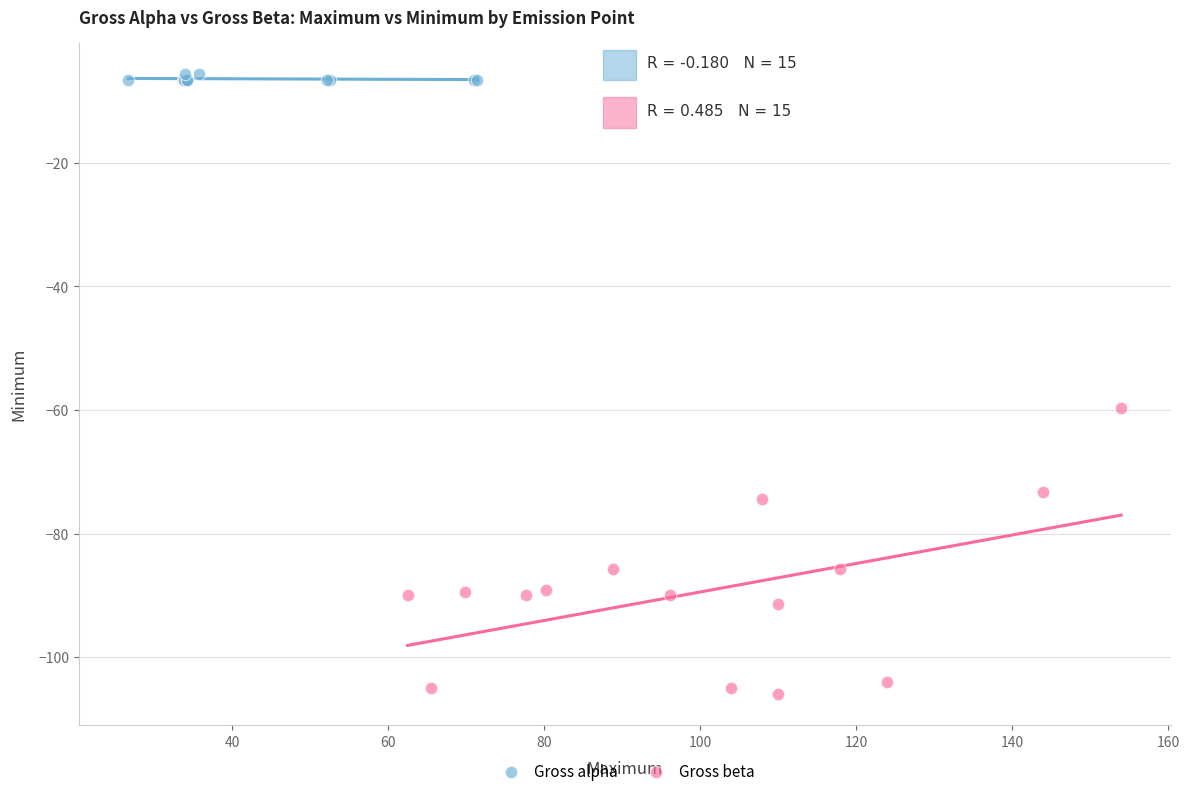

Which series reaches the maximum Y coordinate?

Gross alpha